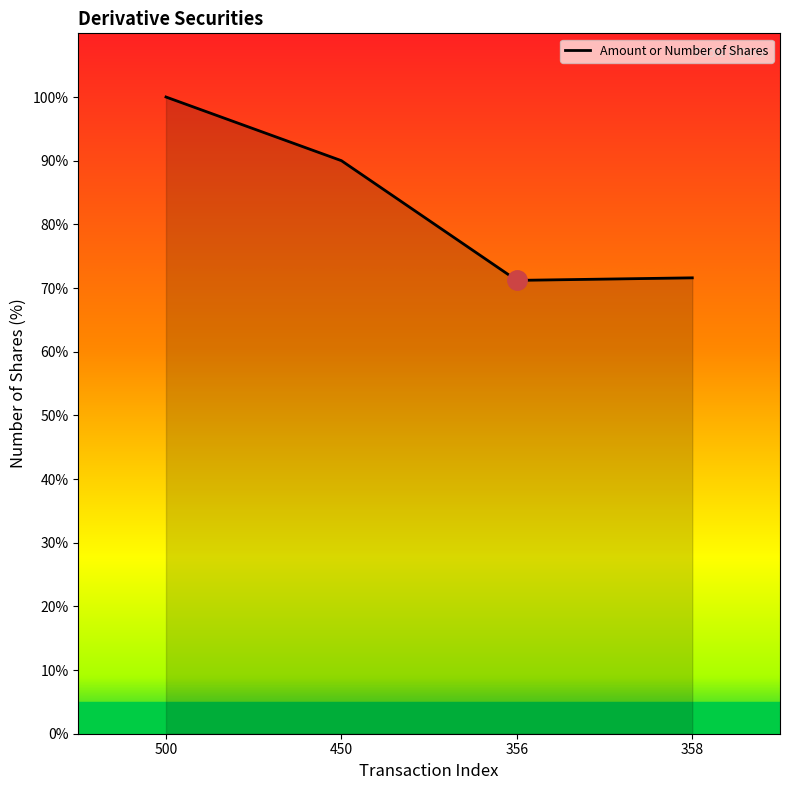

What is the difference between the second highest and second lowest values?

18.4